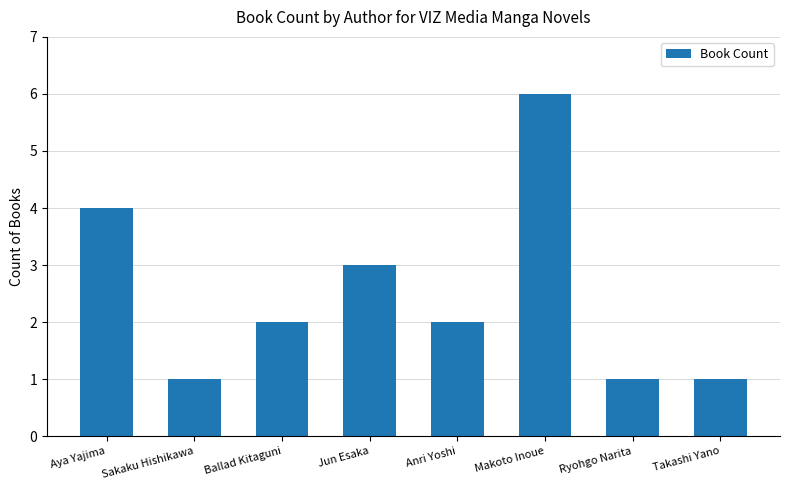

At which category does the chart reach its peak across all series?

Makoto Inoue